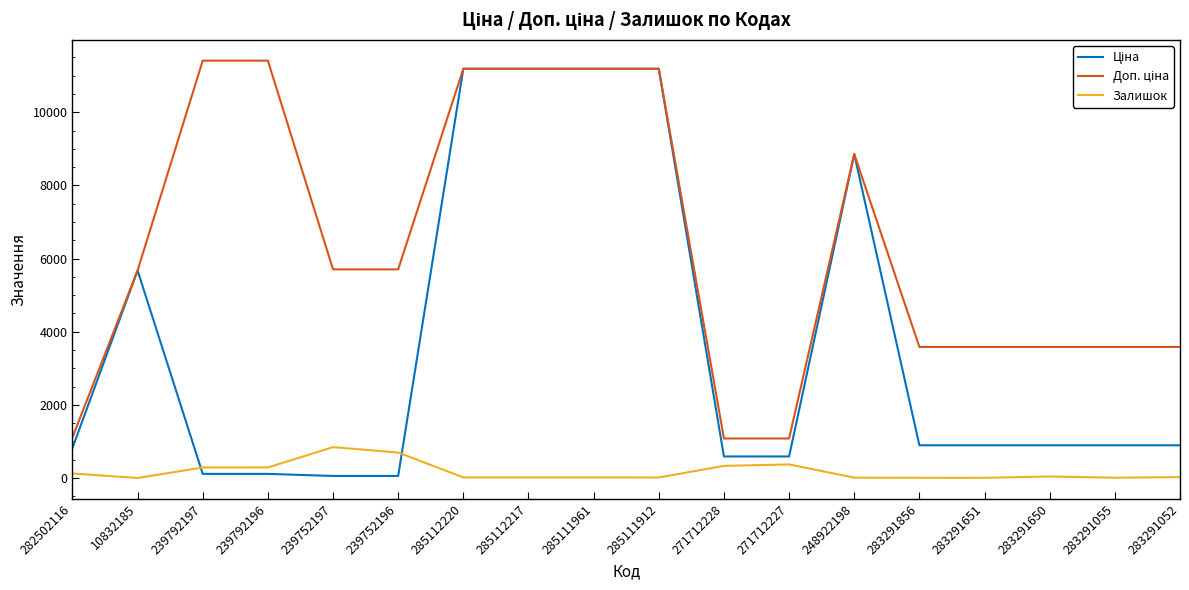

What is the greatest value displayed?

11410.0